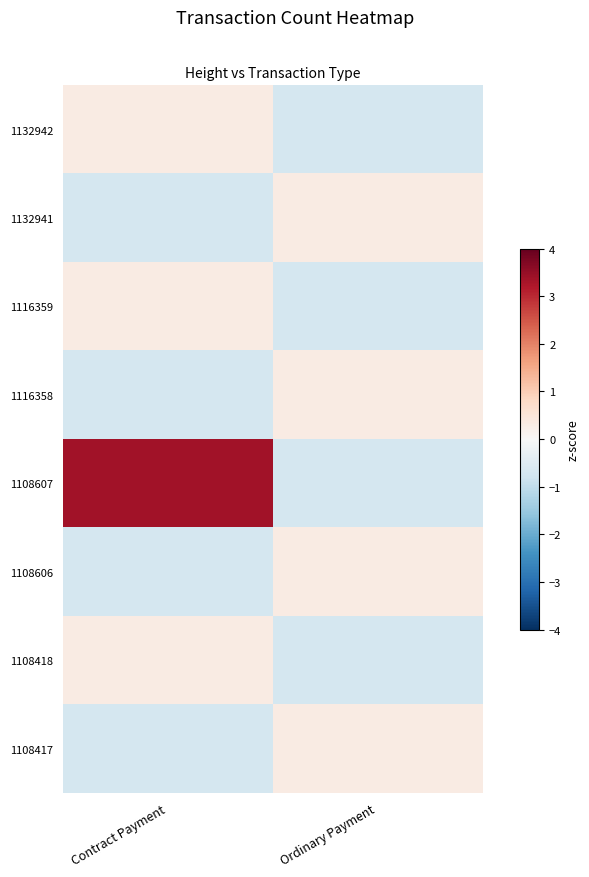

Reading left to right, list all the values displayed in this chart.

1132942: Contract Payment=0.3	Ordinary Payment=-0.7
1132941: Contract Payment=-0.7	Ordinary Payment=0.3
1116359: Contract Payment=0.3	Ordinary Payment=-0.7
1116358: Contract Payment=-0.7	Ordinary Payment=0.3
1108607: Contract Payment=3.4	Ordinary Payment=-0.7
1108606: Contract Payment=-0.7	Ordinary Payment=0.3
1108418: Contract Payment=0.3	Ordinary Payment=-0.7
1108417: Contract Payment=-0.7	Ordinary Payment=0.3